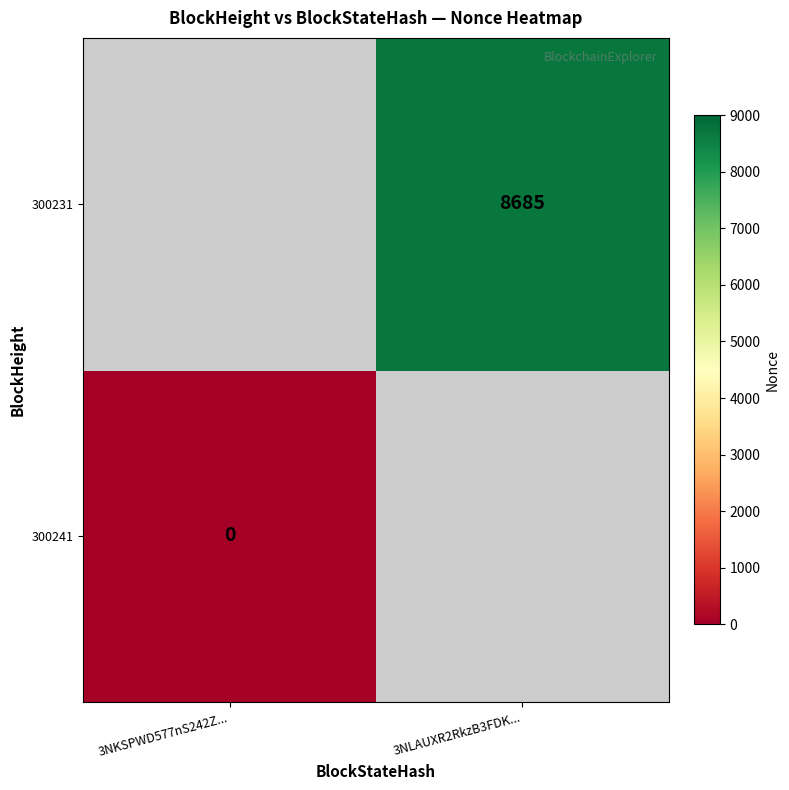

Count the number of categories in the chart.

2